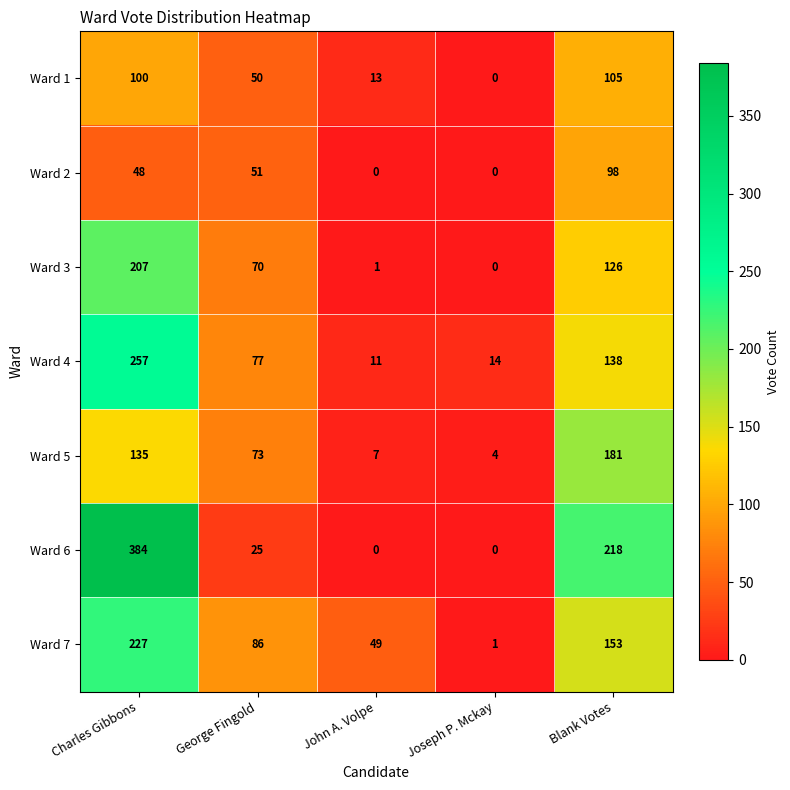

What is the sum of all Ward 7 values?

516